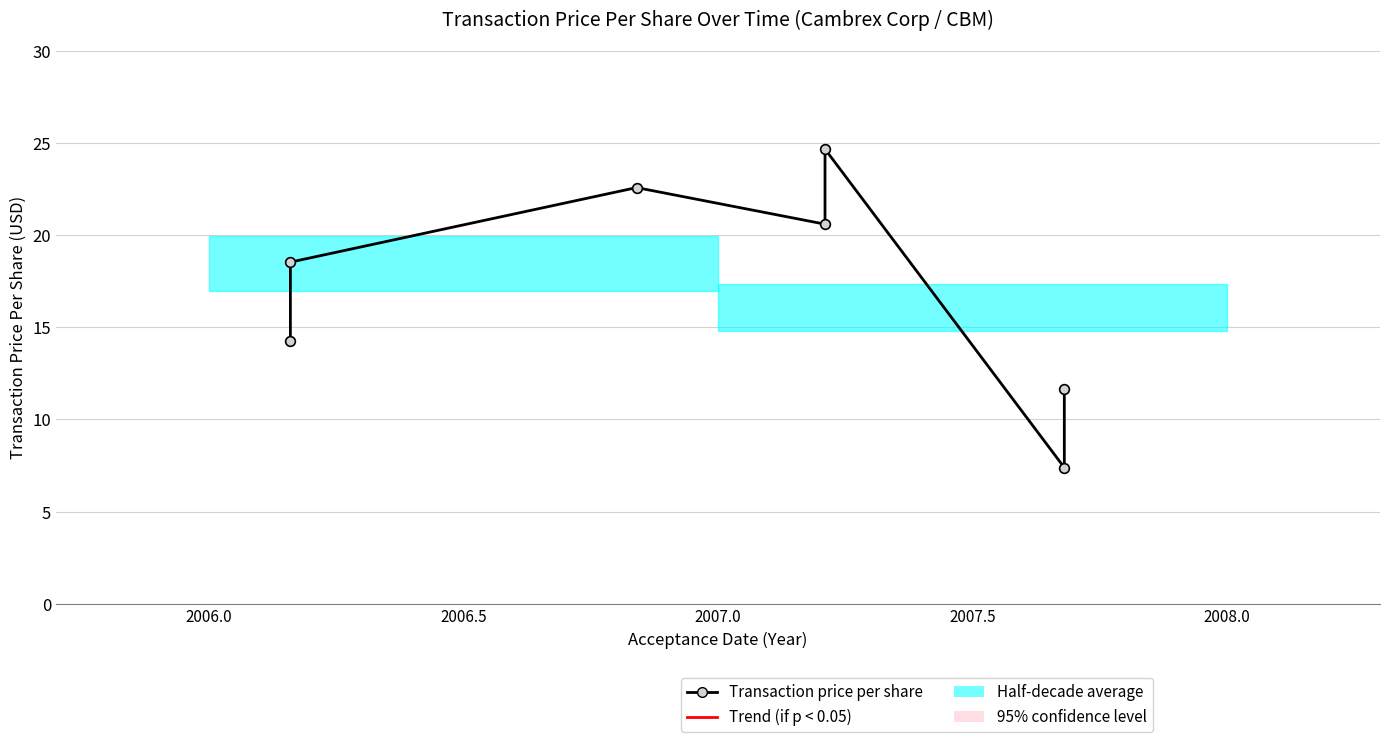

What is the difference between the second highest and second lowest values?

10.9